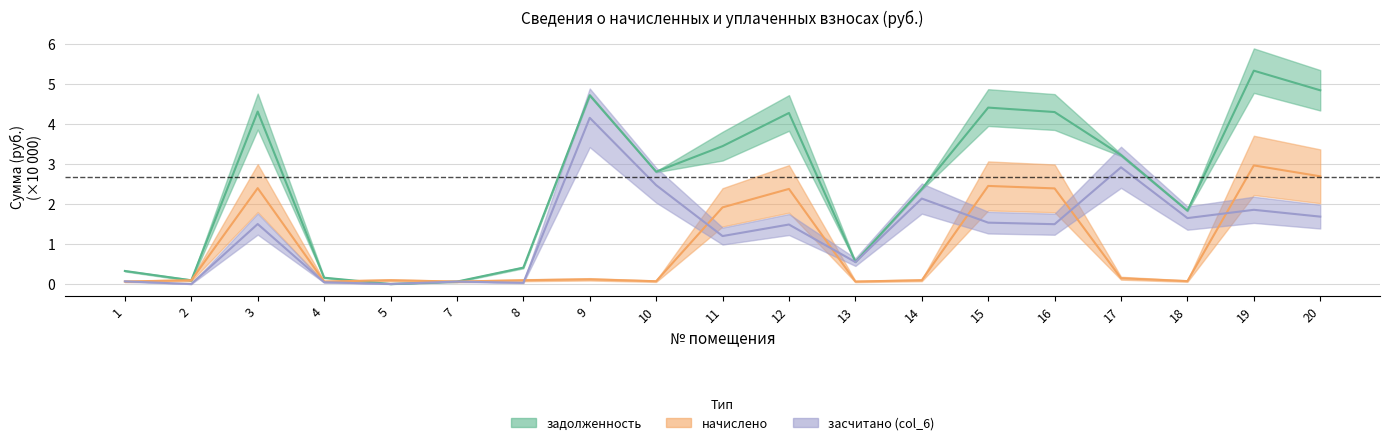

Between 14 and 20, which series saw the biggest shift?

начислено